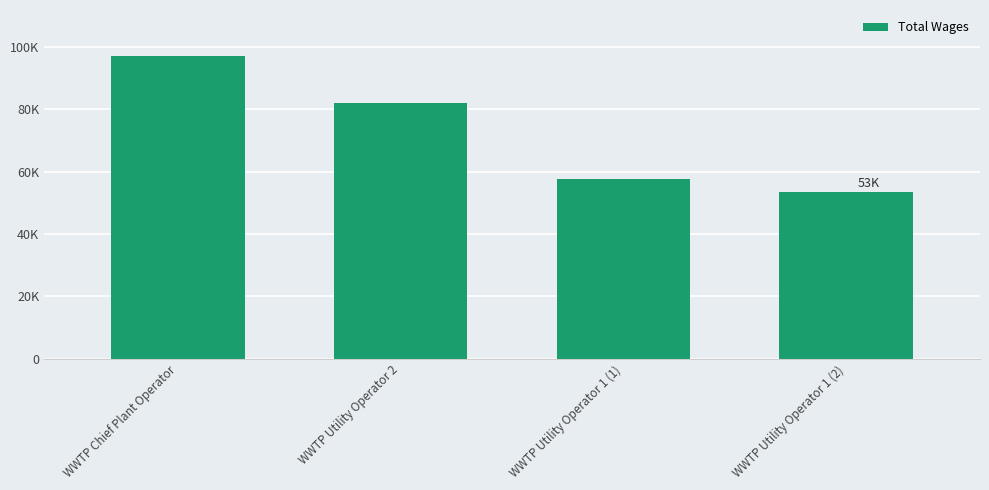

What position from the left is WWTP Utility Operator 1 (1)?

3